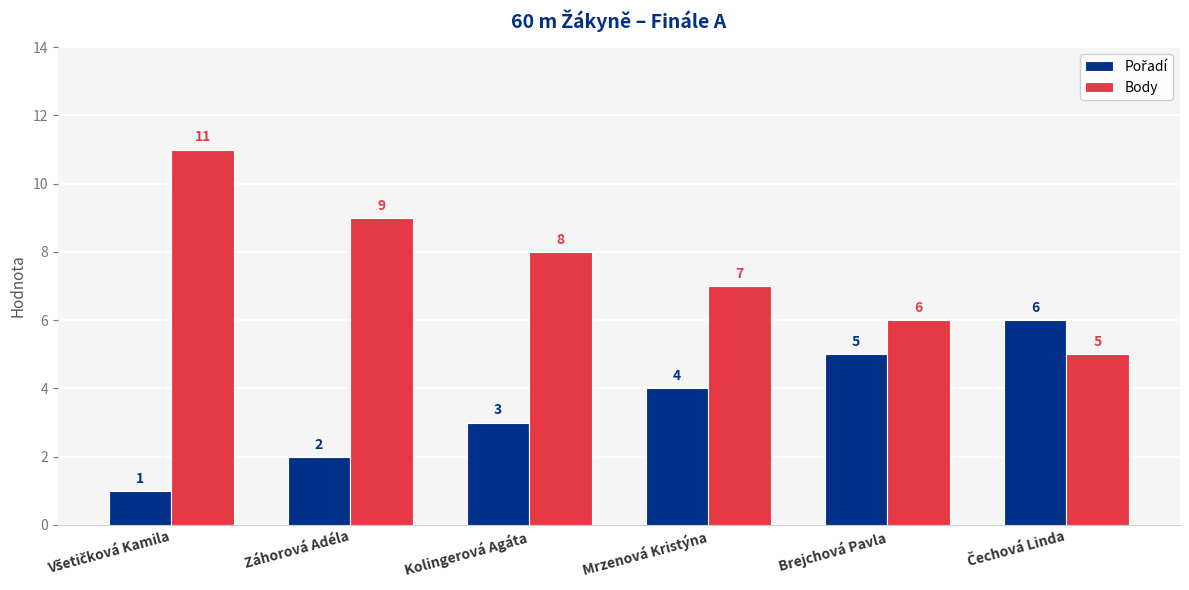

What is the average value of the Body series?

8